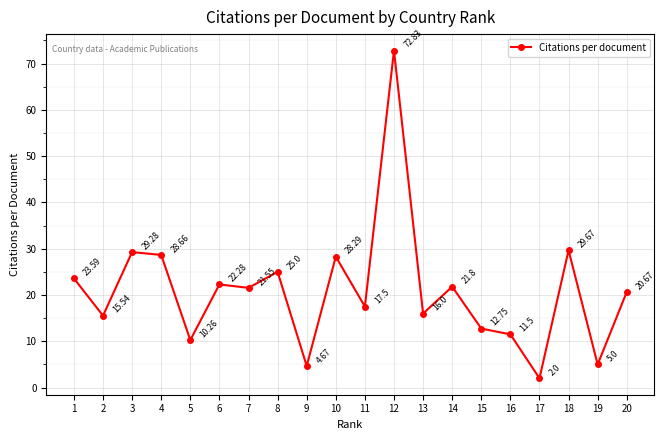

Read the value at 2.

15.5